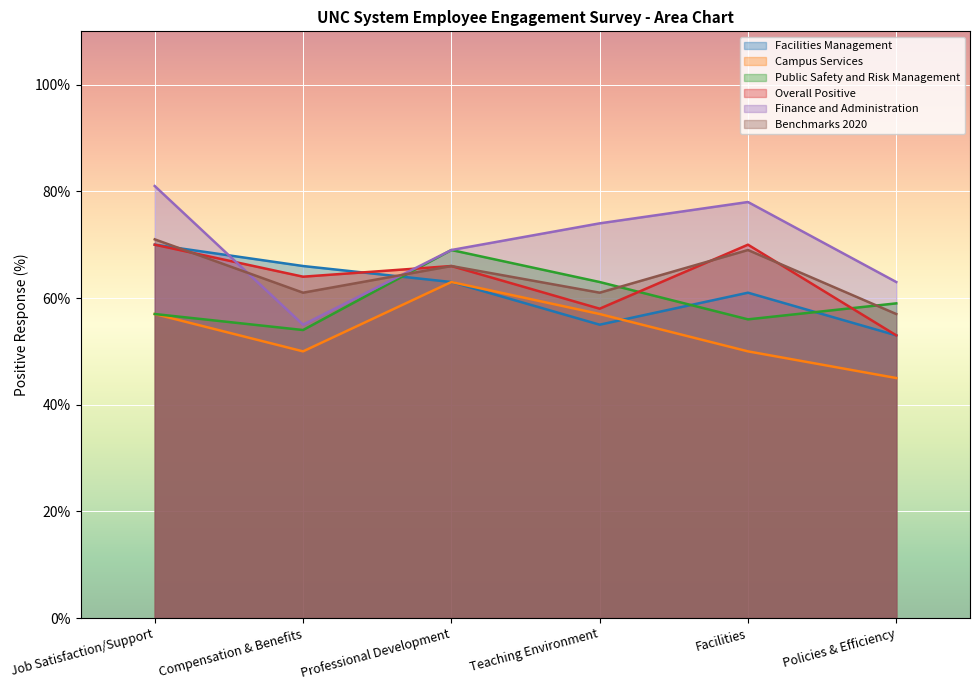

What is the approximate value of Facilities Management at Facilities?

61